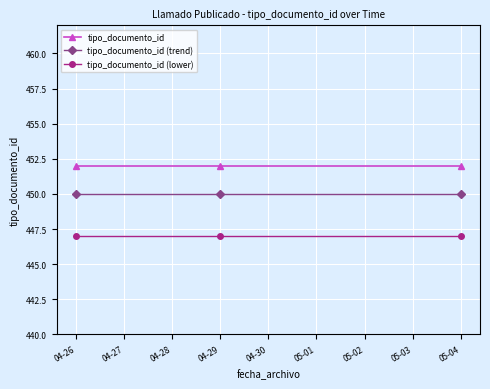

What is the average value of the tipo_documento_id (lower) series?

447